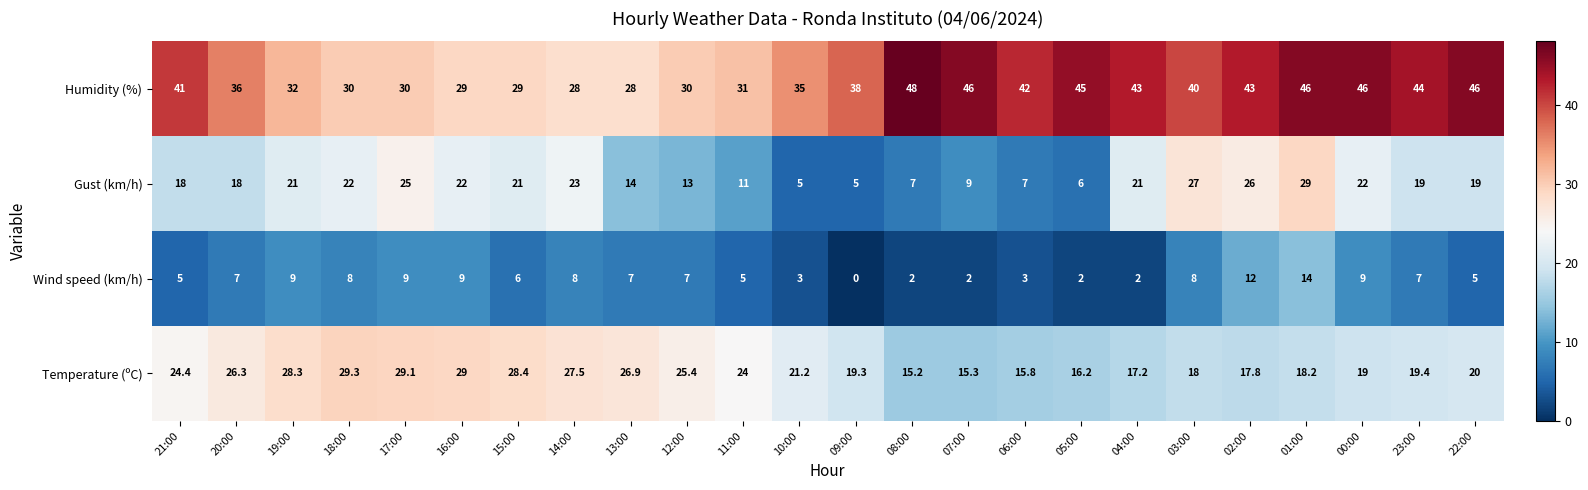

True or false: Gust (km/h) has a value of 6.0 at 05:00.

True